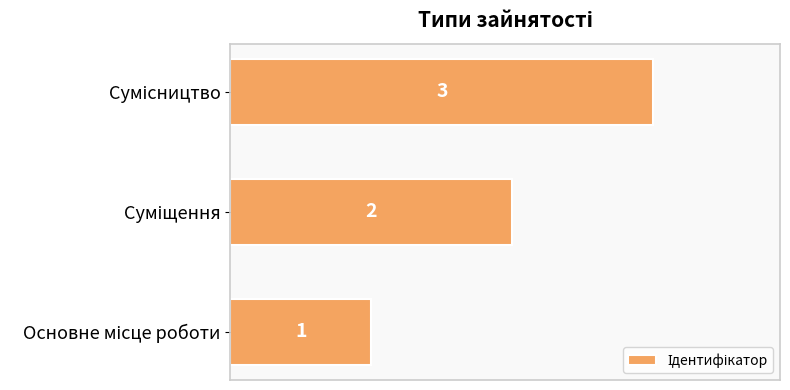

What is the sum of all values?

6